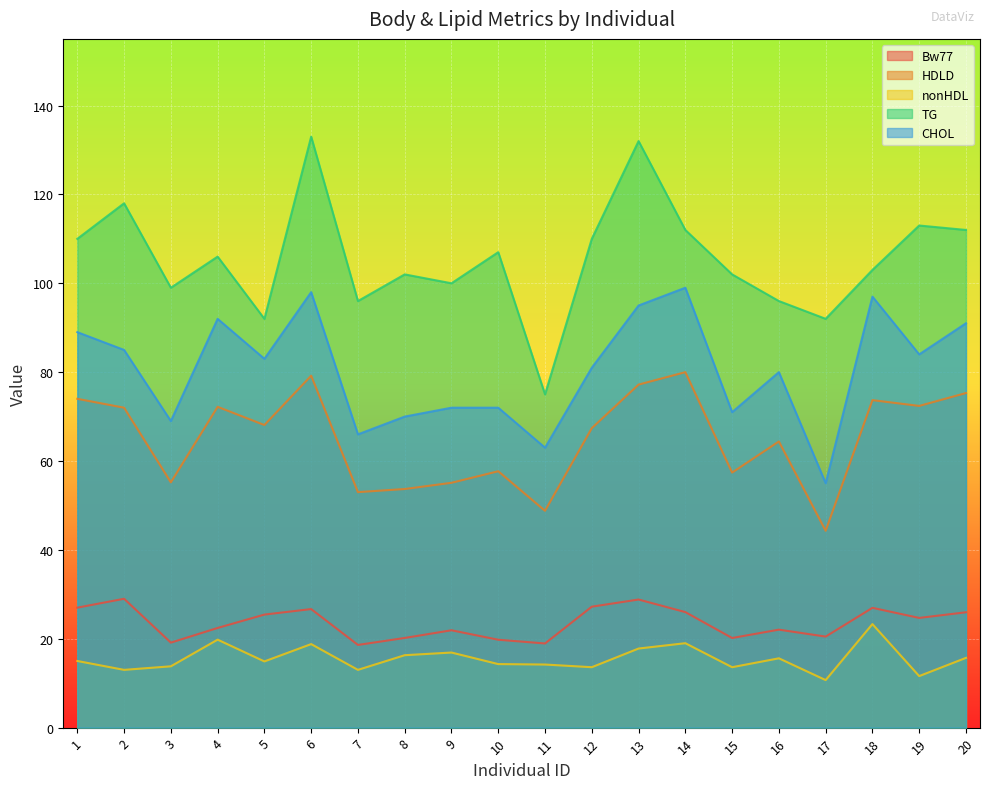

Which category has the lowest value across all series?

17